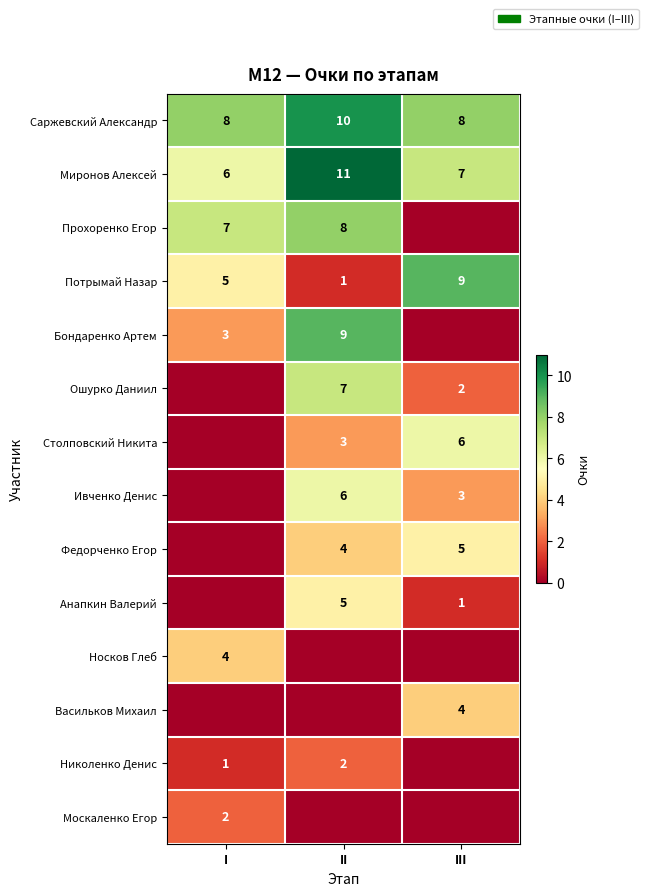

Rank the categories by Миронов Алексей value from highest to lowest.

II, III, I